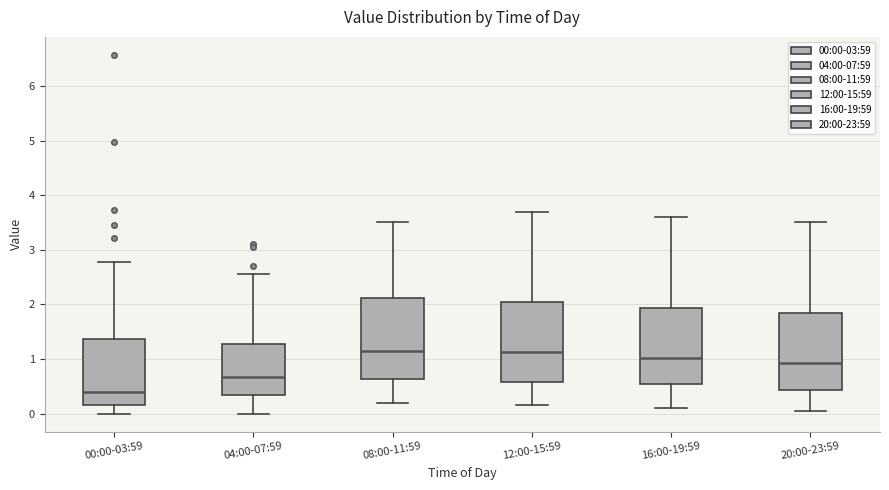

Reading left to right, transcribe this box plot: for each box, give where its median line is, the range the box spans, and where its two whiskers end, as read against the y-axis. The values are not printed on the chart, so give them approximately, as read against the axis.

00:00-03:59: median 0.4, box 0.2 to 1.4, whiskers 0.0 to 2.8
04:00-07:59: median 0.7, box 0.3 to 1.3, whiskers 0.0 to 2.6
08:00-11:59: median 1.2, box 0.6 to 2.1, whiskers 0.2 to 3.5
12:00-15:59: median 1.1, box 0.6 to 2.0, whiskers 0.2 to 3.7
16:00-19:59: median 1.0, box 0.5 to 1.9, whiskers 0.1 to 3.6
20:00-23:59: median 0.9, box 0.4 to 1.8, whiskers 0.1 to 3.5